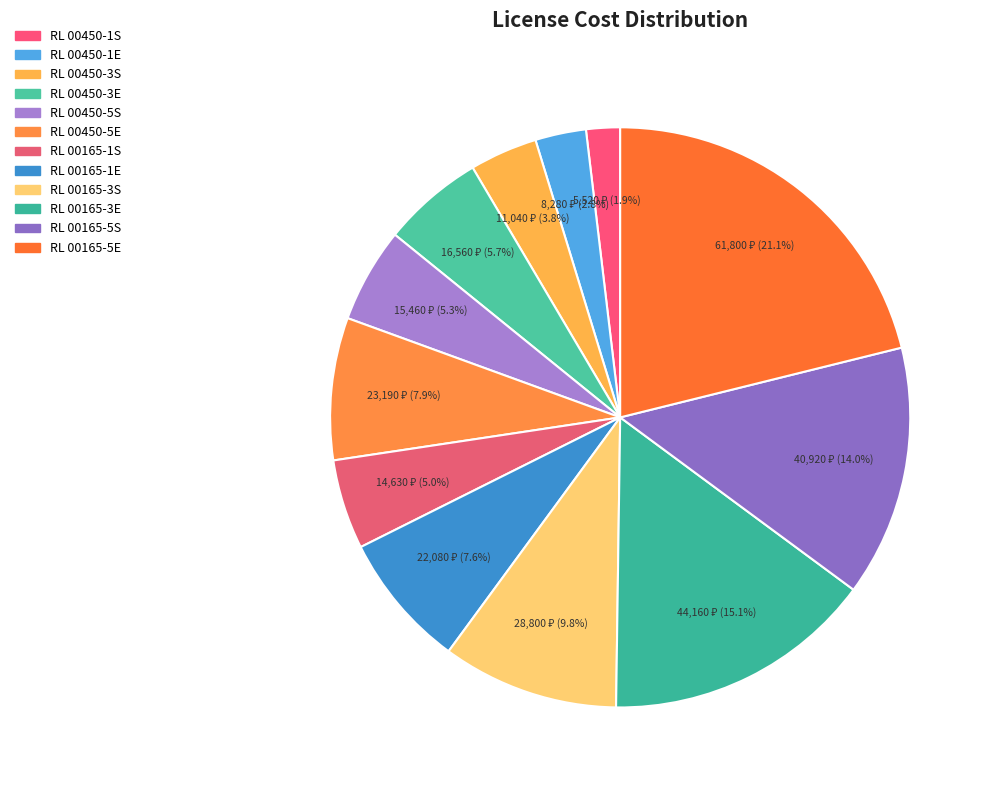

Does RL 00450-3E account for over 50% of the chart?

No